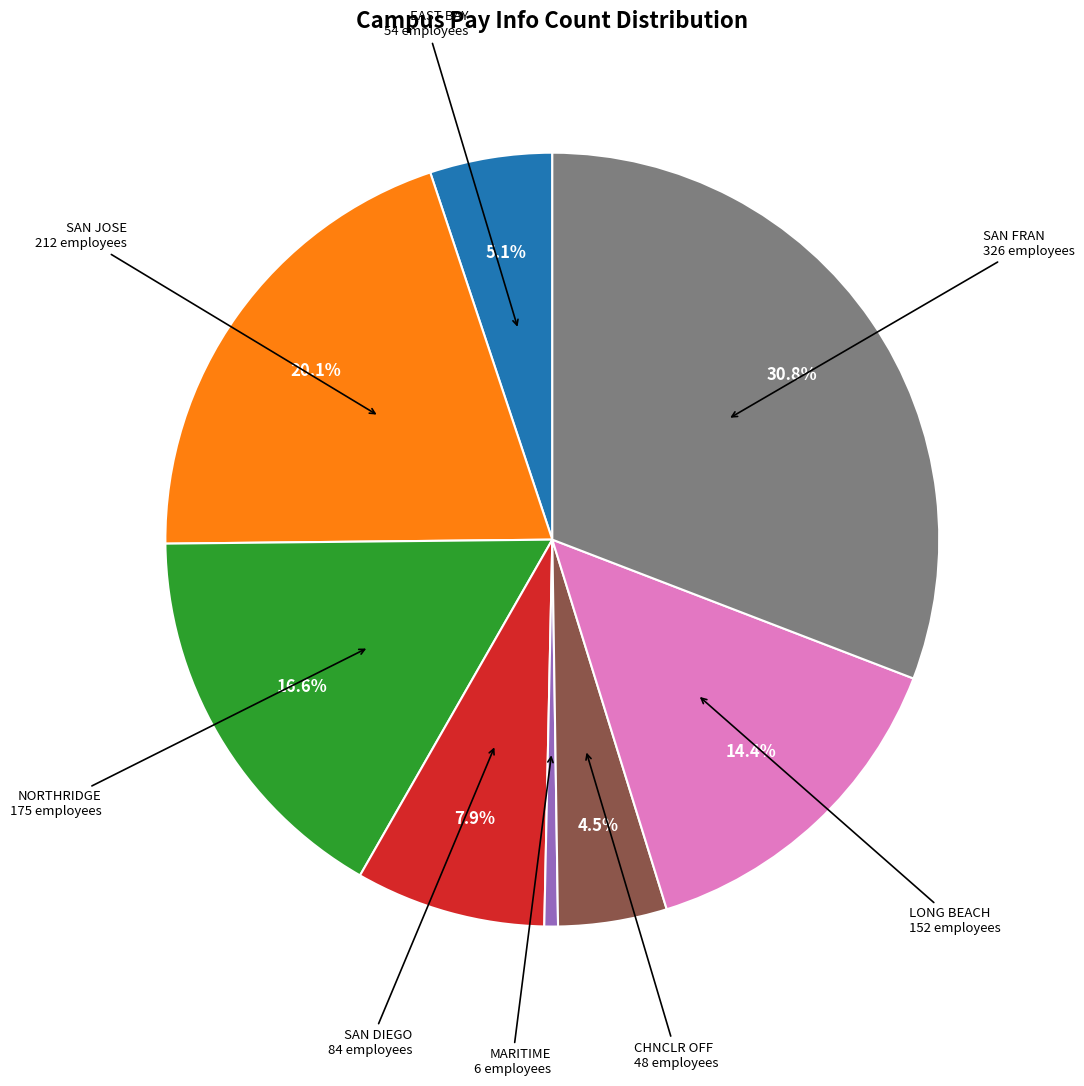

Is there a majority slice in this chart?

No